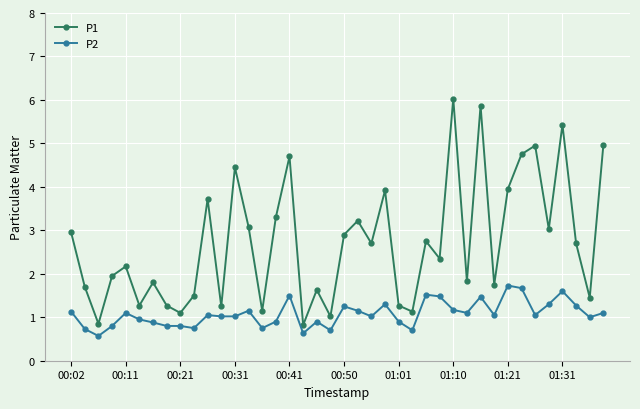

True or false: P2 and P1 intersect in this chart.

False